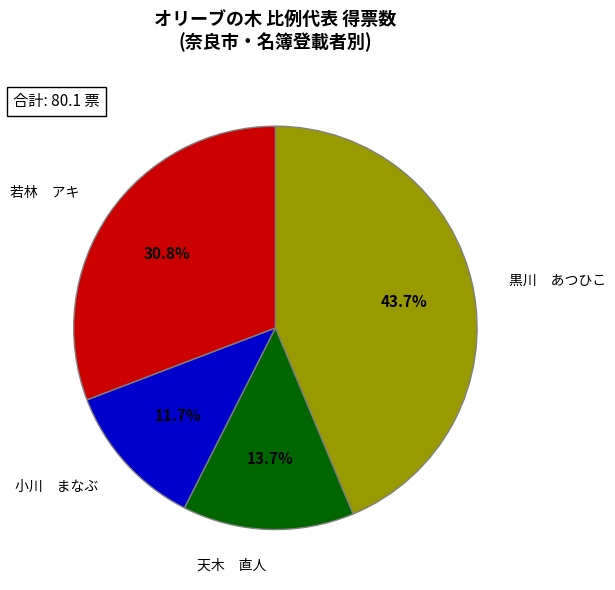

Is the sum of 天木 直人 and 若林 アキ greater than half?

No